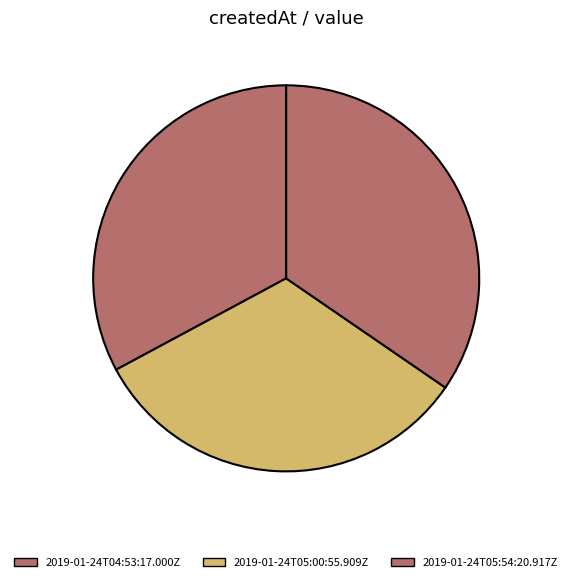

To the nearest percent, what percentage of the pie is 2019-01-24T05:00:55.909Z?

33%